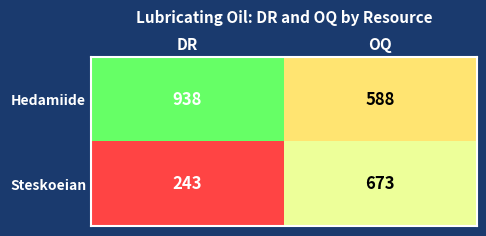

Which series changed the most between DR and OQ?

Steskoeian